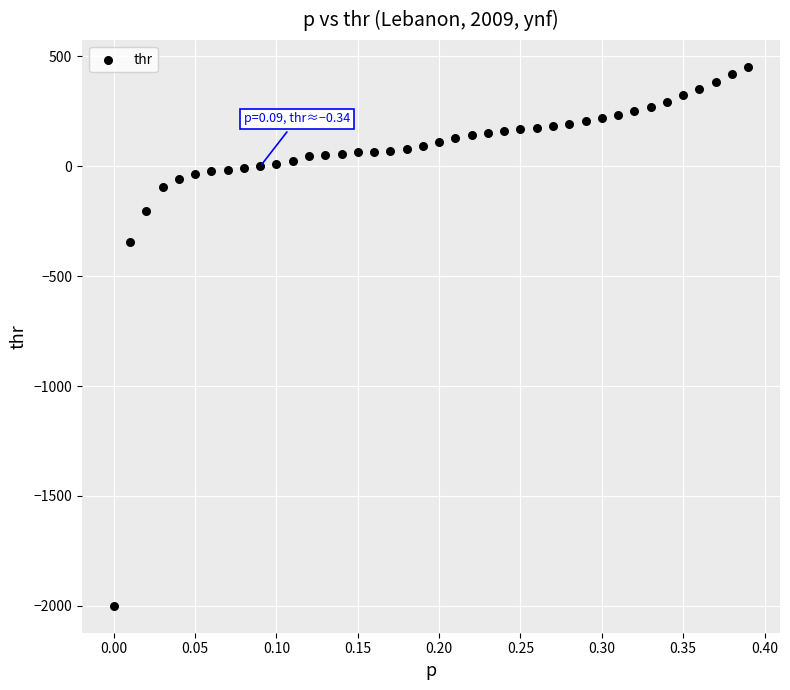

What Y value in the scatter plot is closest to -773?

-344.6